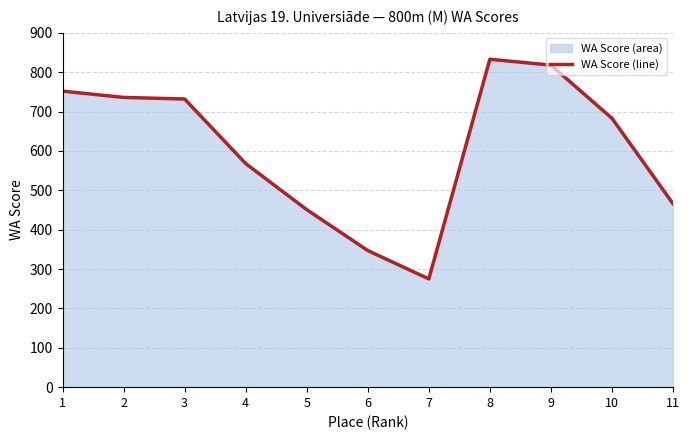

What is the smallest value displayed?

275